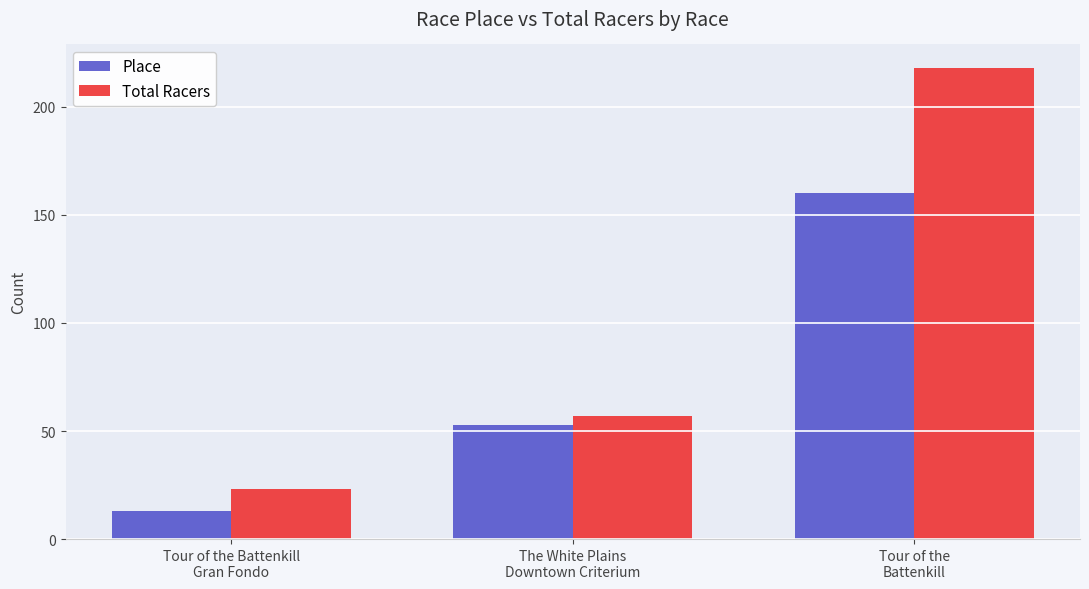

What are all the series names shown in the legend?

Place, Total Racers